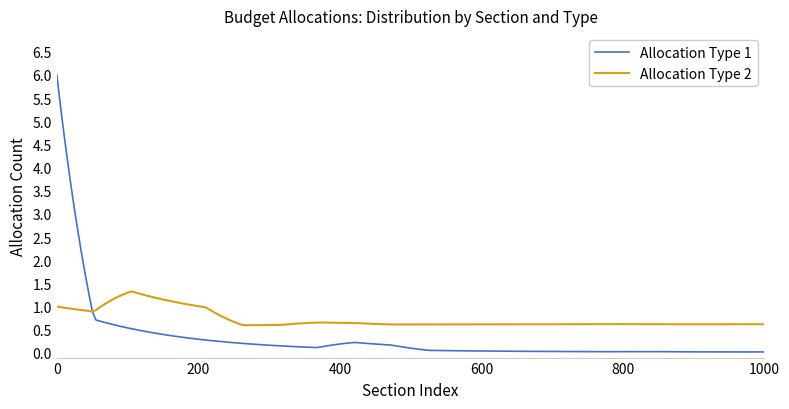

Which series has the largest range (max minus min)?

Allocation Type 1